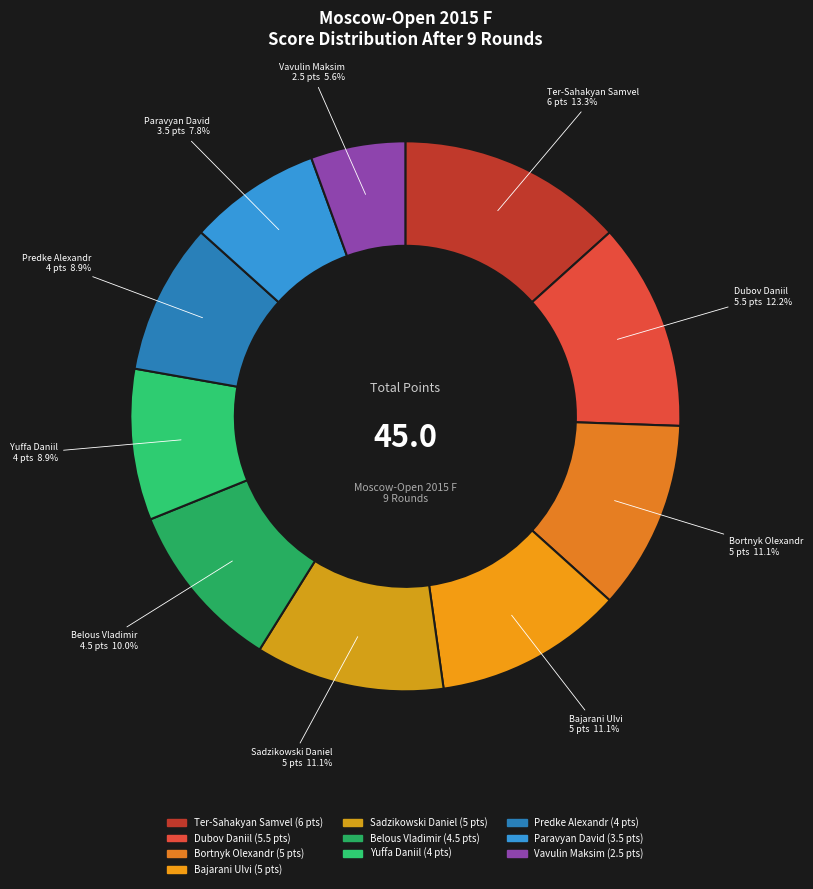

Count the number of slices in the pie.

10